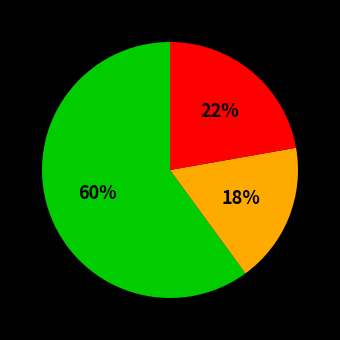

To the nearest percent, what is the difference between the largest and smallest slice percentages?

42%